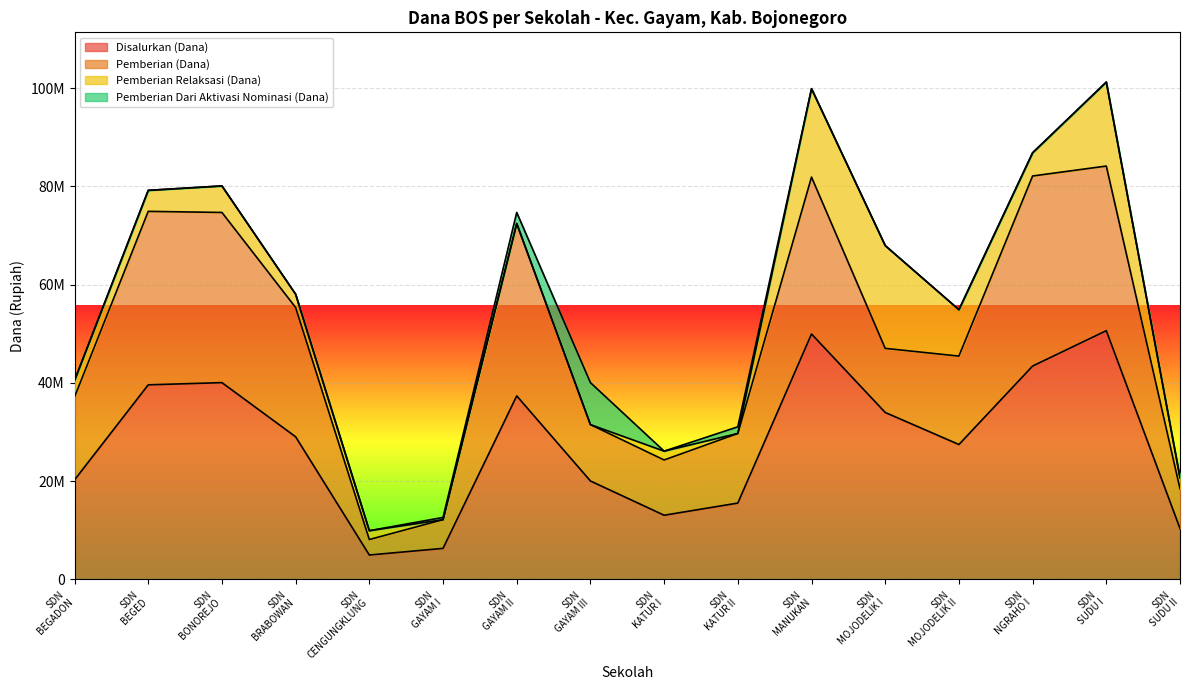

Count the number of categories in the chart.

16